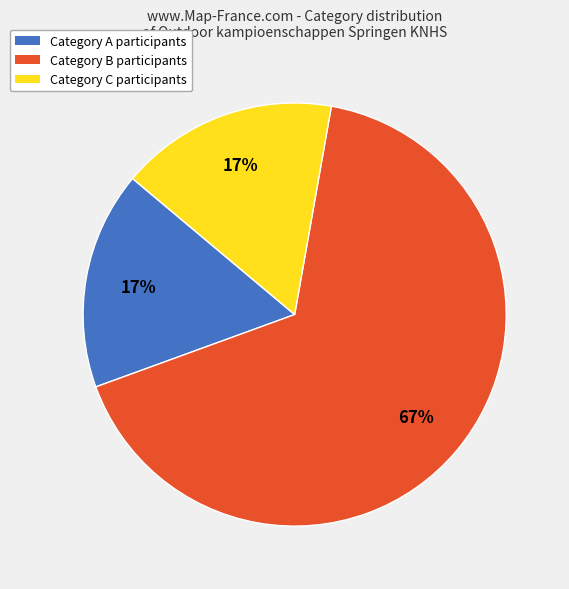

Is there a majority slice in this chart?

Yes